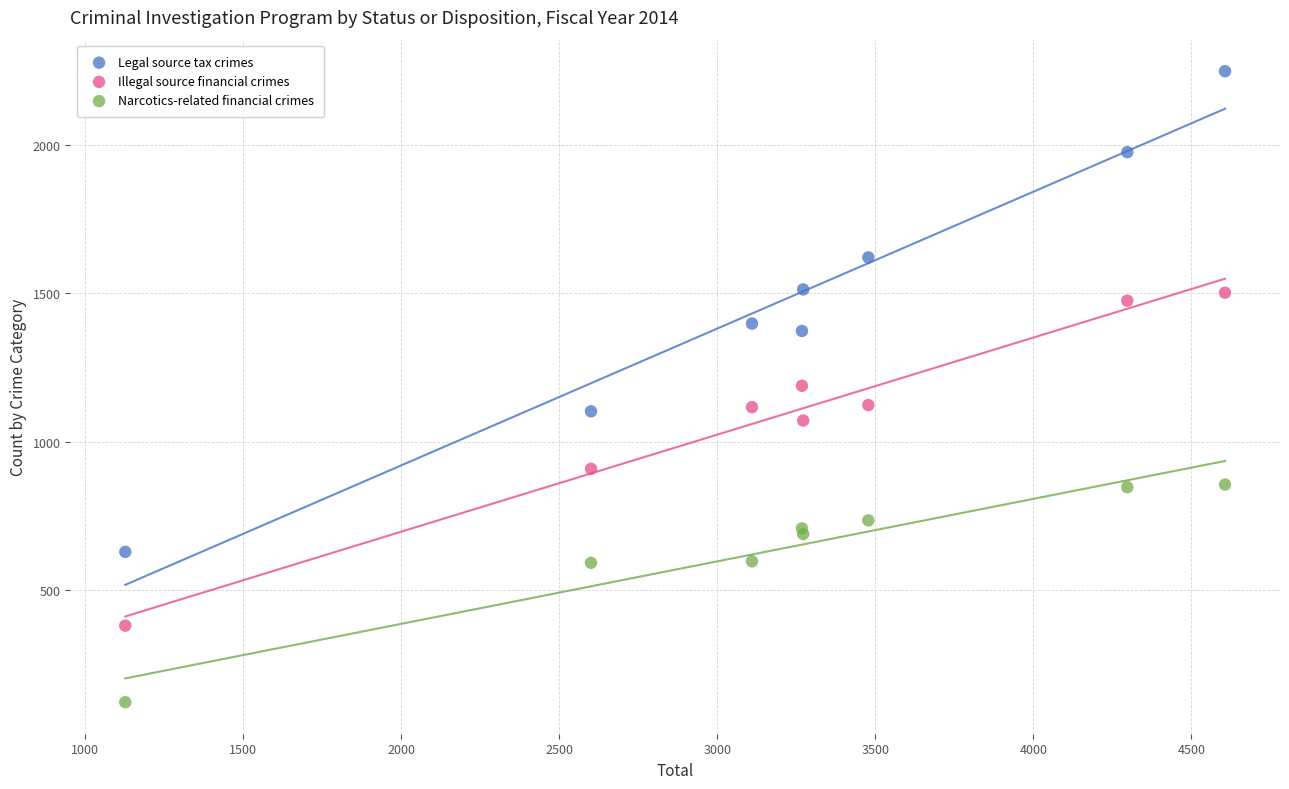

What is the X range (max minus min) for the scatter plot?

3478